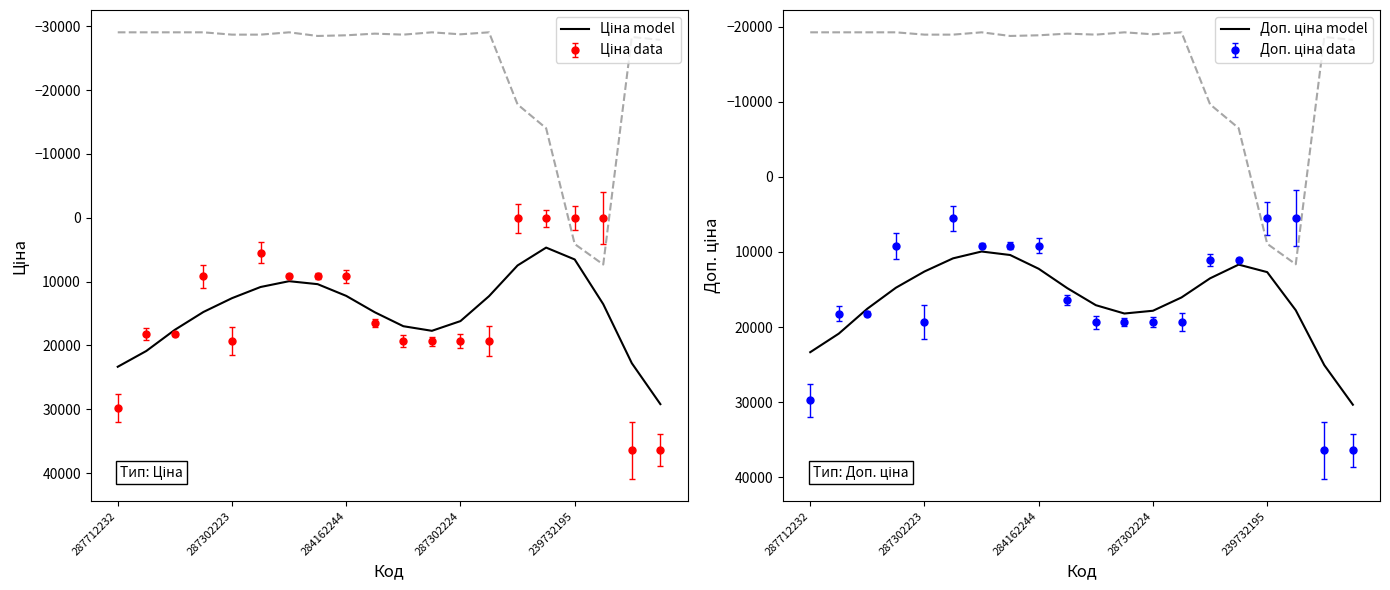

What is the value of the Доп. ціна model point at the 1st from the left?

23344.7